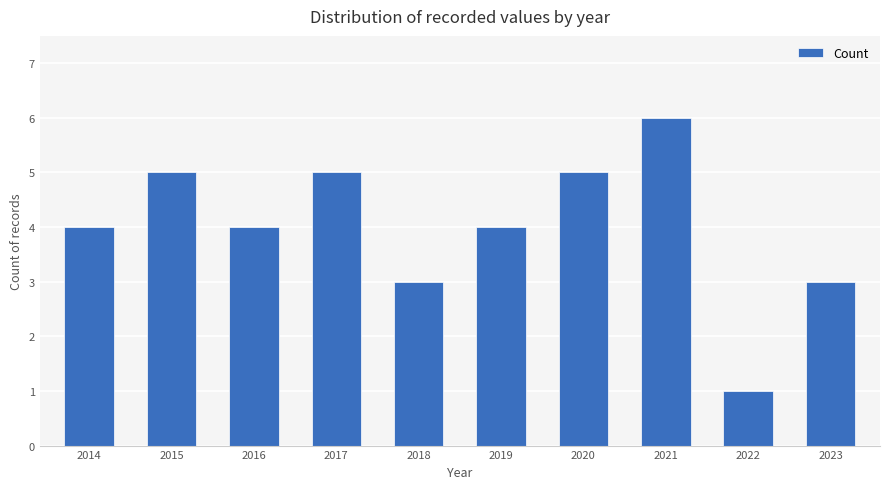

Is it true that the value at 2021 is 8?

False